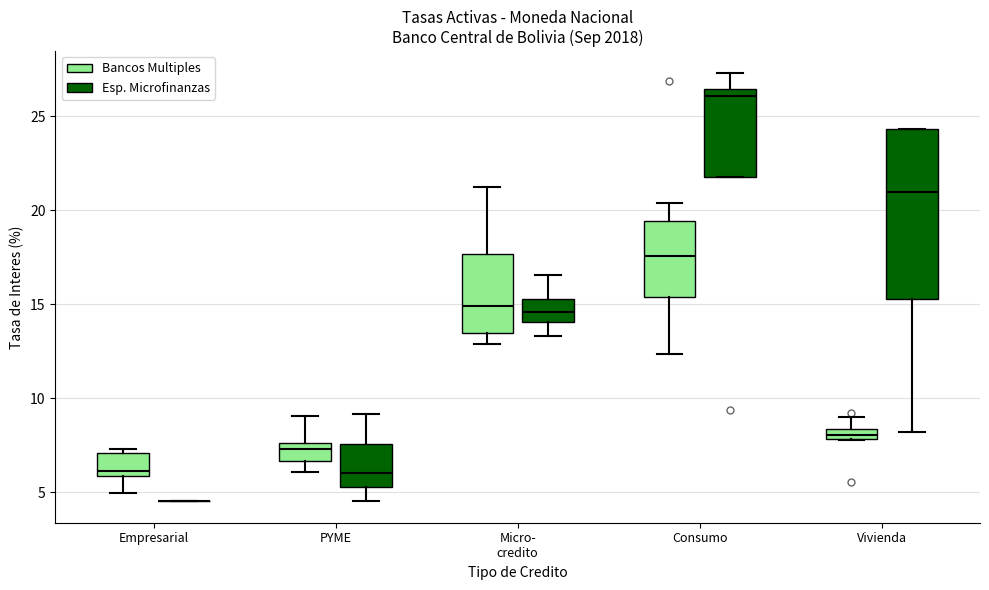

Comparing the boxes themselves (not the whiskers), which one is the tallest?

Vivienda (Esp. Microfinanzas)